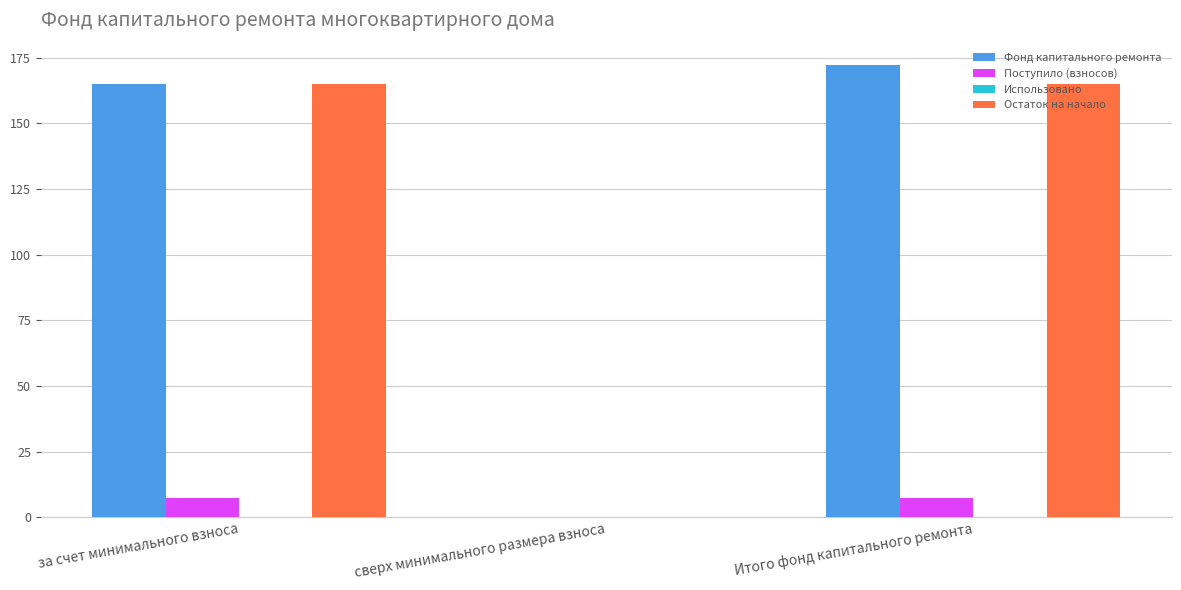

True or false: Остаток на начало has a value of 164.9 at за счет минимального взноса.

True